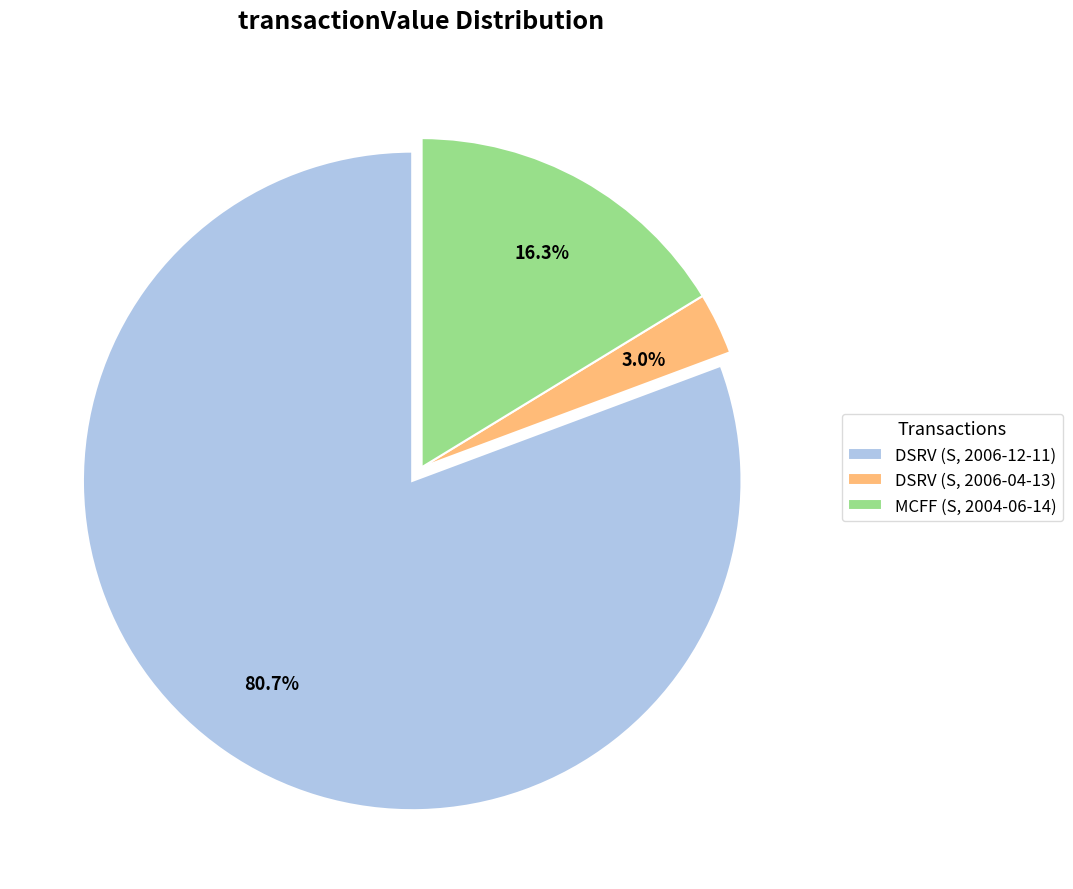

To the nearest percent, what portion does DSRV (S, 2006-12-11) represent?

81%